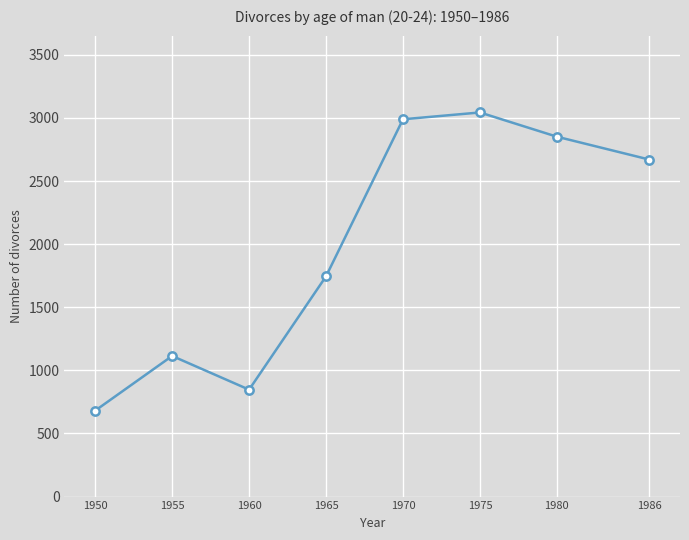

How many interior local valleys (lower than both neighbors) does the data have?

1